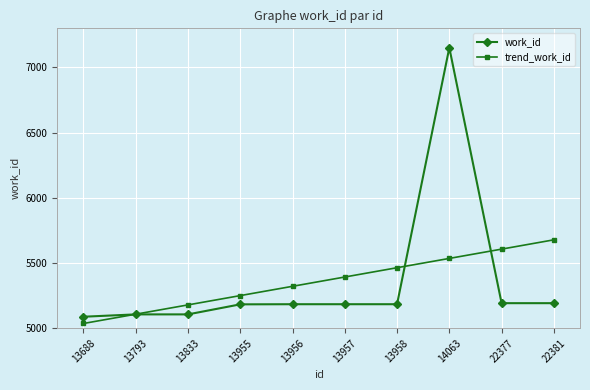

At which category is the sum across all series the highest?

14063